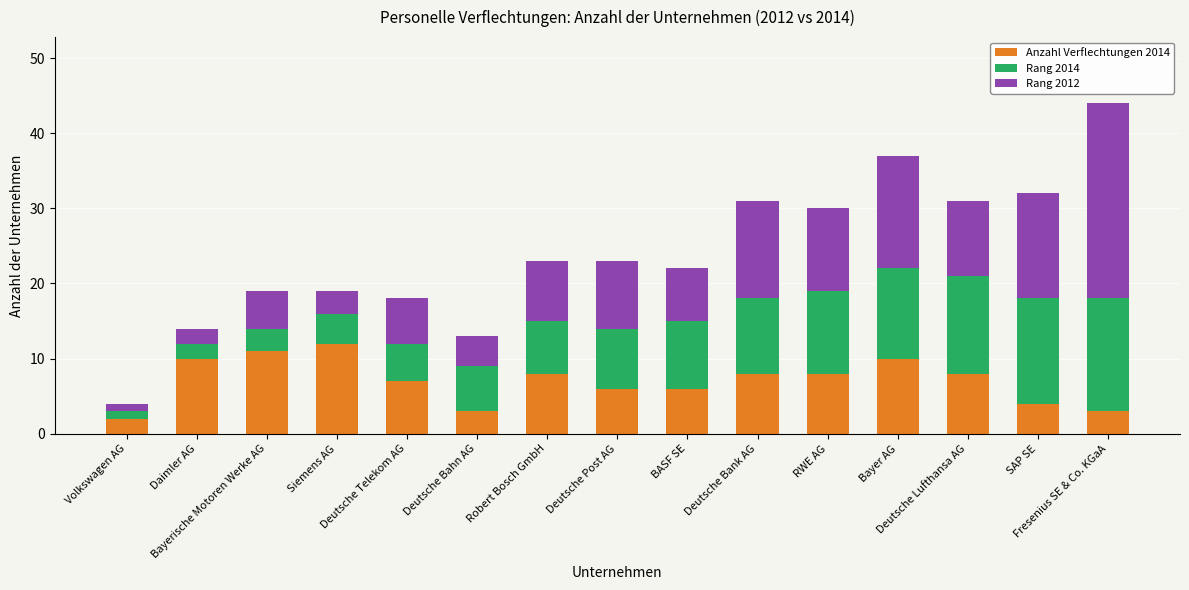

What is the highest value of the Anzahl Verflechtungen 2014 series?

12